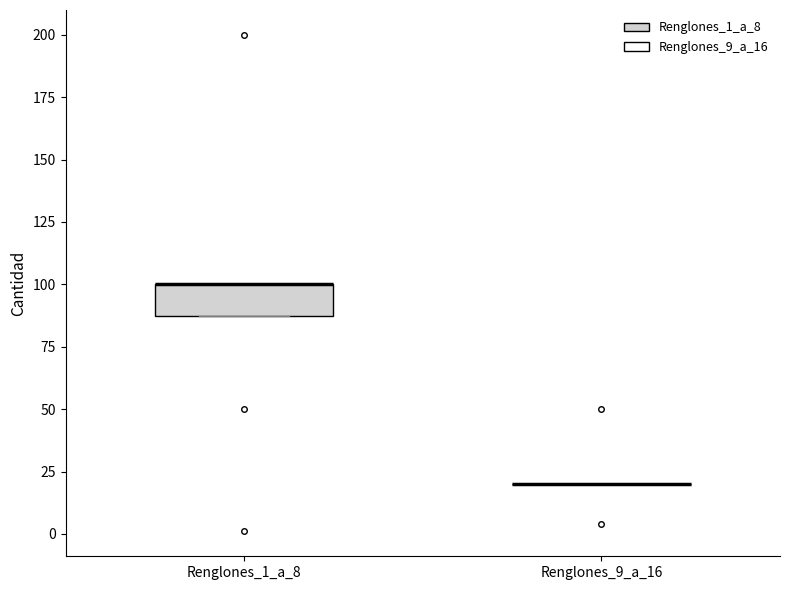

Reading left to right, read every box against the y-axis: the position of its median line, the range the box covers, and the ends of its whiskers. The values are not printed on the chart, so give them approximately, as read against the axis.

Renglones_1_a_8: median 100 (drawn on the box's upper edge), box 90 to 100, whiskers 90 to 100
Renglones_9_a_16: box collapsed to a line at 20, whiskers 20 to 20